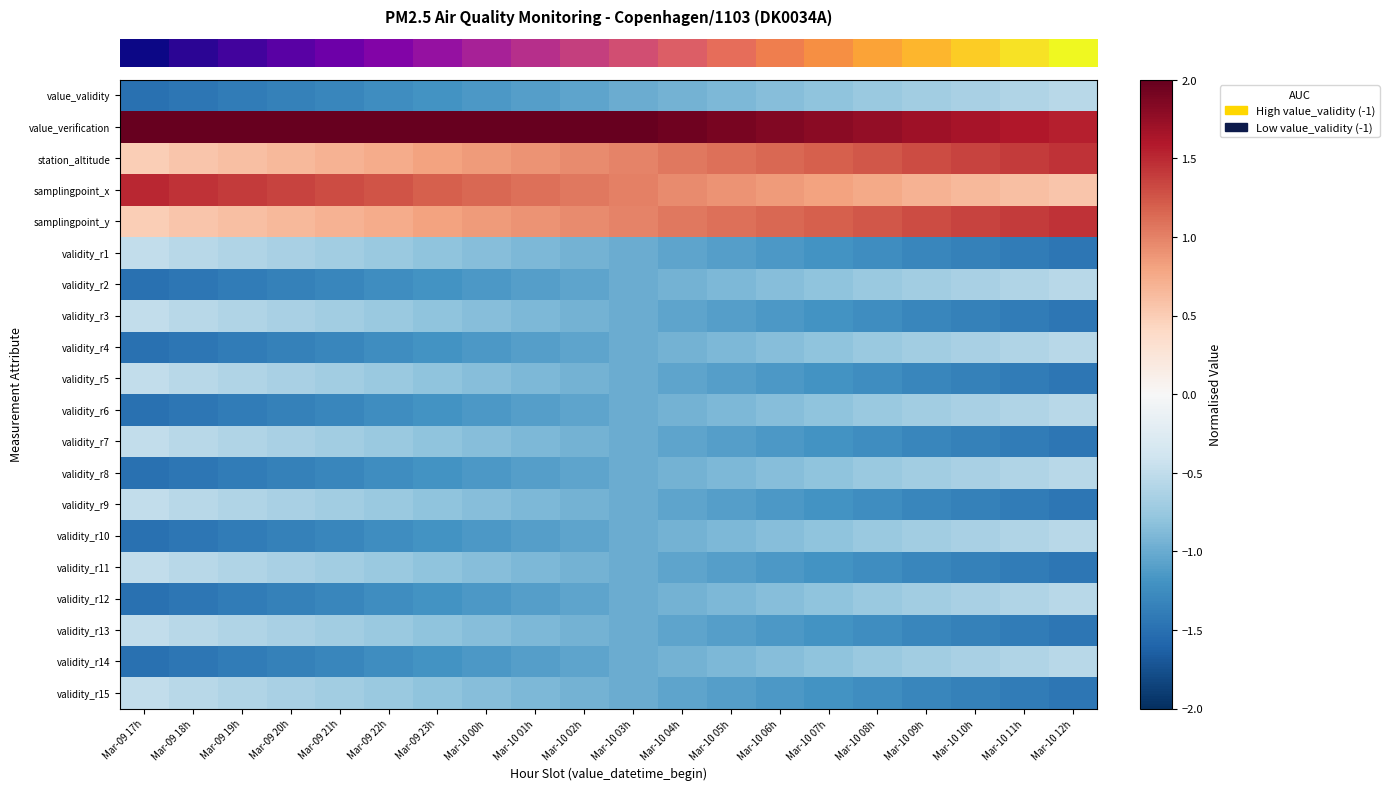

How many categories are shown in the chart?

20